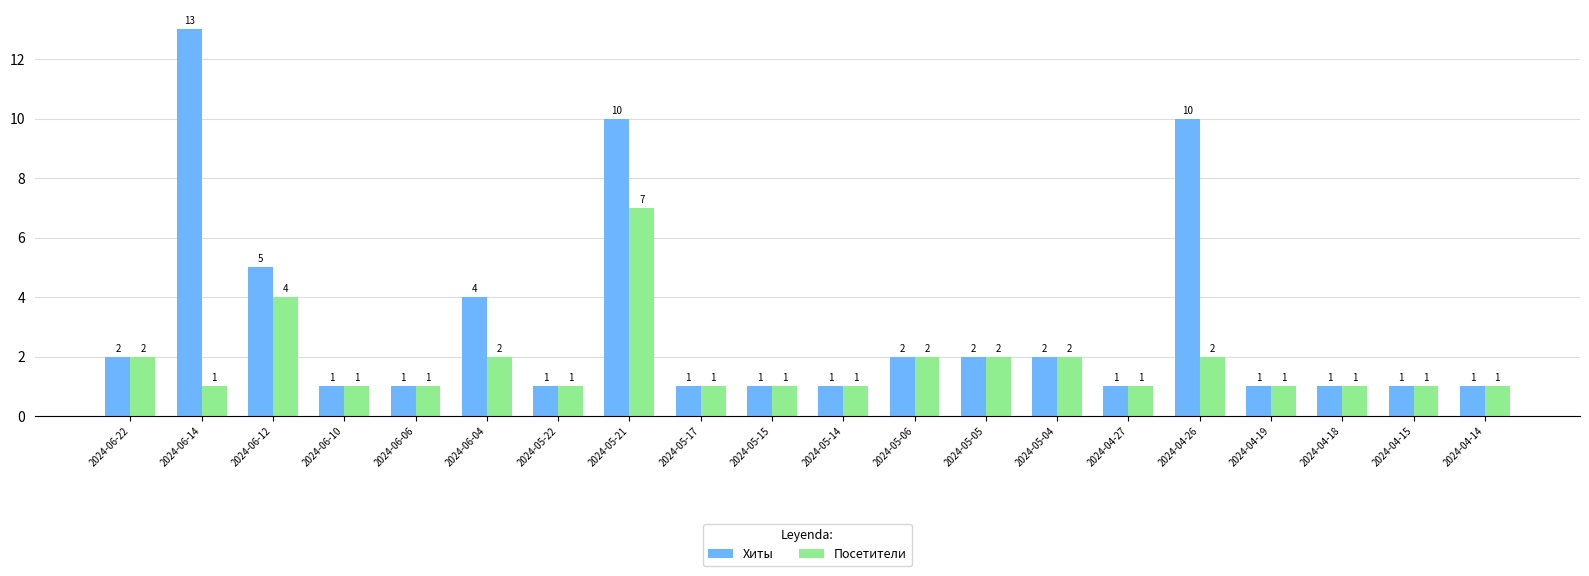

What is the difference between the second highest and second lowest values in the Посетители series?

3